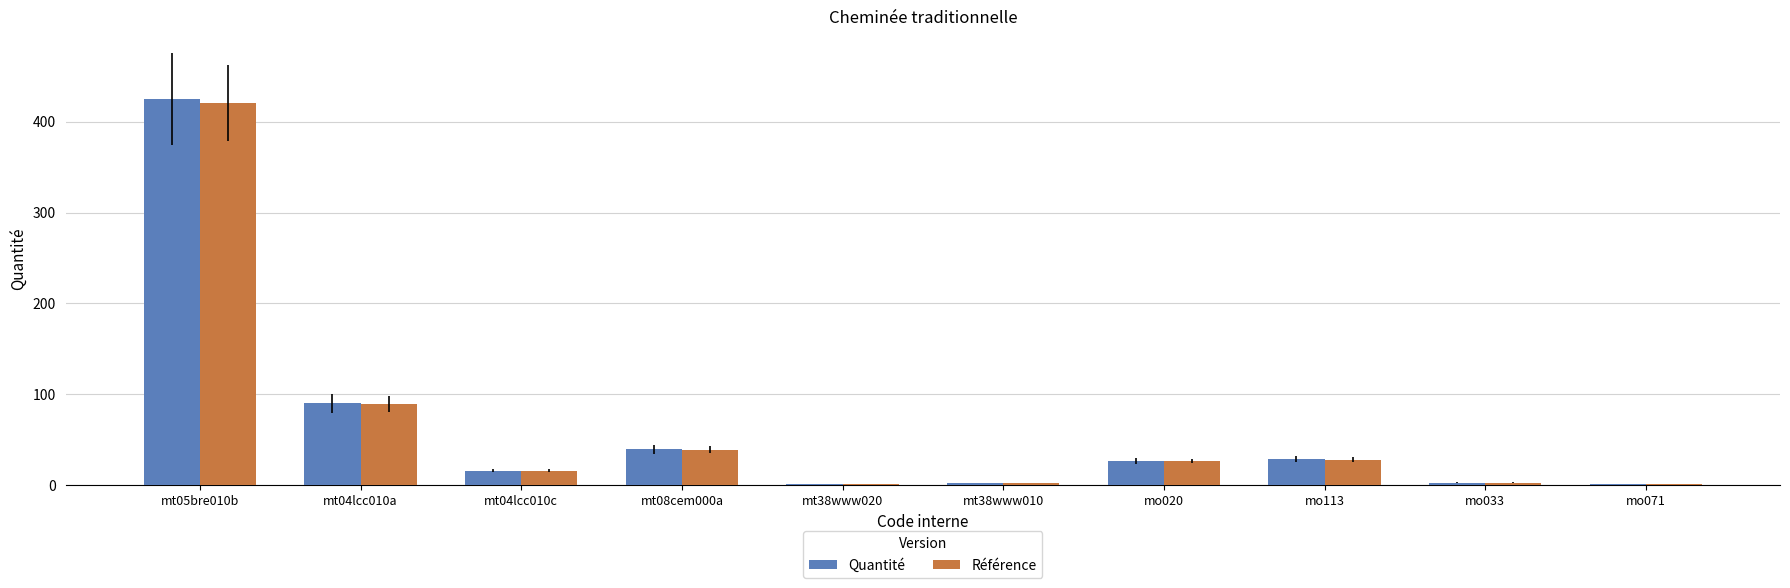

How many data points in Référence are above 26?

5